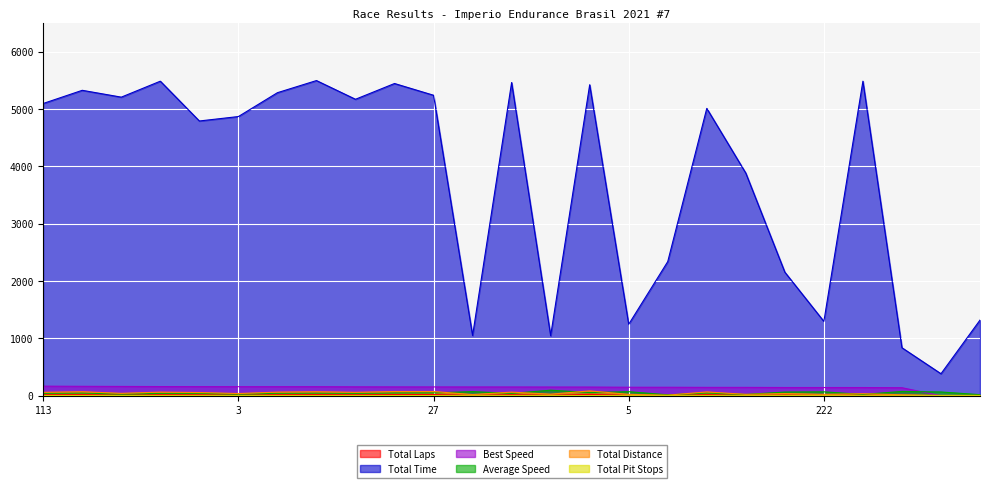

True or false: Total Time and Average Speed cross at least once.

False